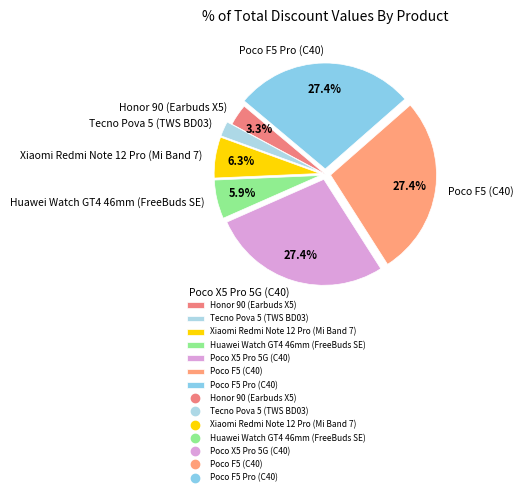

What is the total percentage of Huawei Watch GT4 46mm (FreeBuds SE) and Poco X5 Pro 5G (C40)?

33.3%